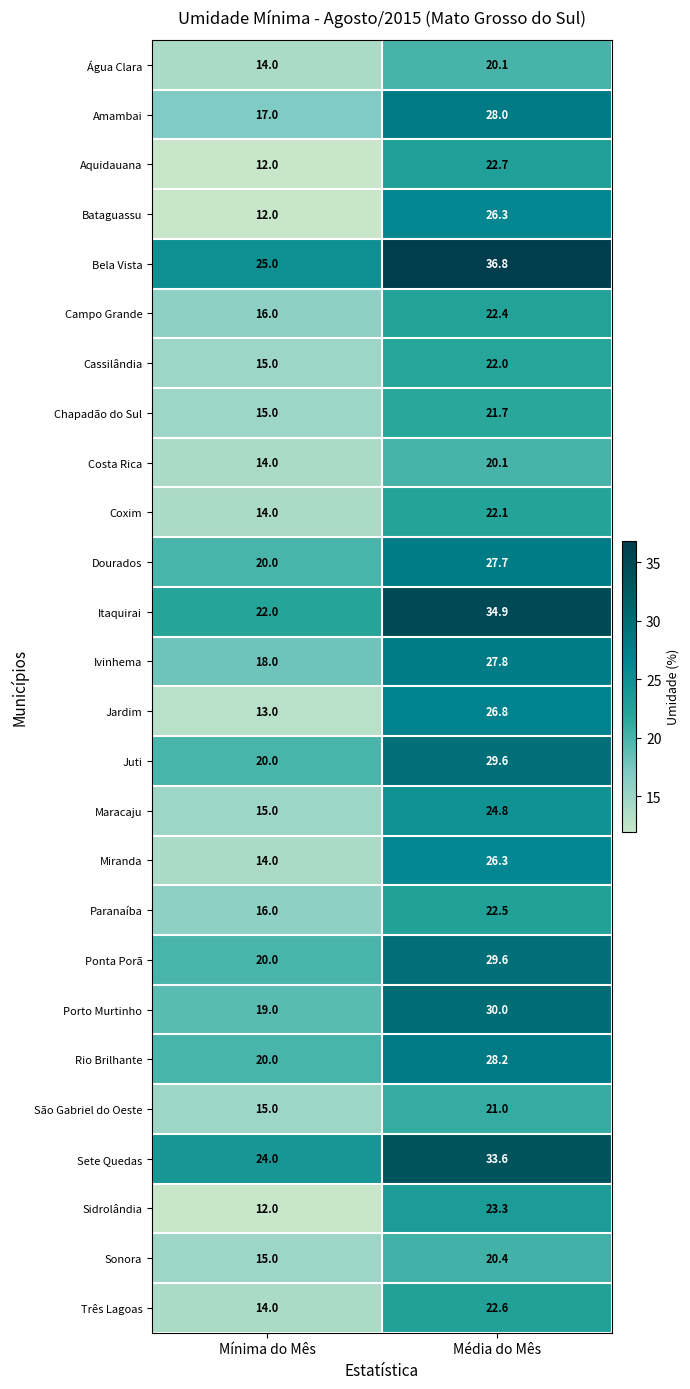

The value of Ponta Porã at Mínima do Mês is 20.0. True or false?

True